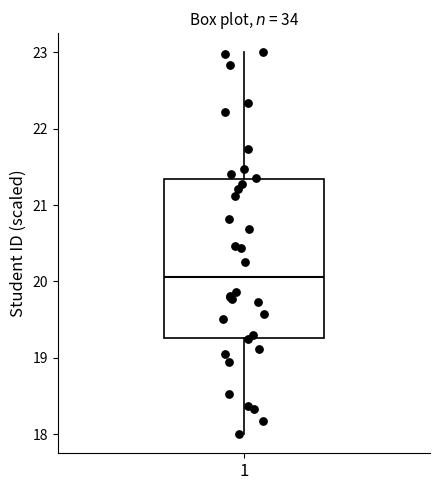

Read this box plot against the y-axis: the position of the median line, the range covered by the box, and the ends of both whiskers. The values are not printed on the chart, so give them approximately, as read against the axis.

median 20.1, box 19.3 to 21.3, whiskers 18.0 to 23.0